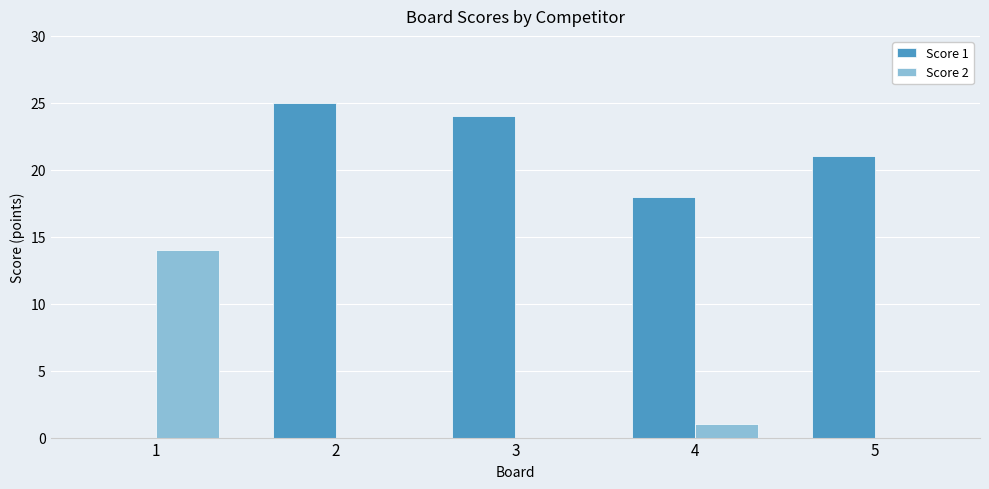

Is the value of Score 2 at 4 greater than the value of Score 1 at 3?

No